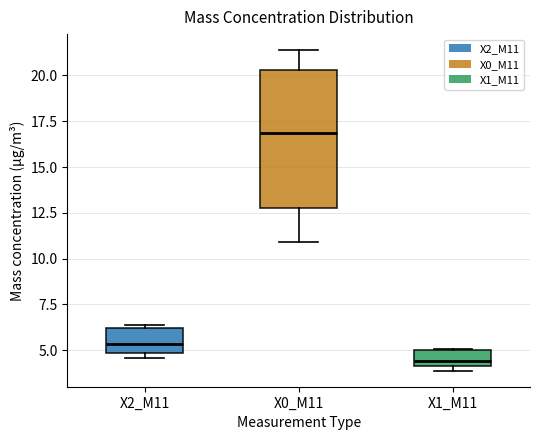

Reading left to right, read every box against the y-axis: the position of its median line, the range the box covers, and the ends of its whiskers. The values are not printed on the chart, so give them approximately, as read against the axis.

X2_M11: median 5.5, box 5.0 to 6.0, whiskers 4.5 to 6.5
X0_M11: median 17.0, box 13.0 to 20.5, whiskers 11.0 to 21.5
X1_M11: median 4.5, box 4.0 to 5.0, whiskers 4.0 (just below the box's lower edge) to 5.0